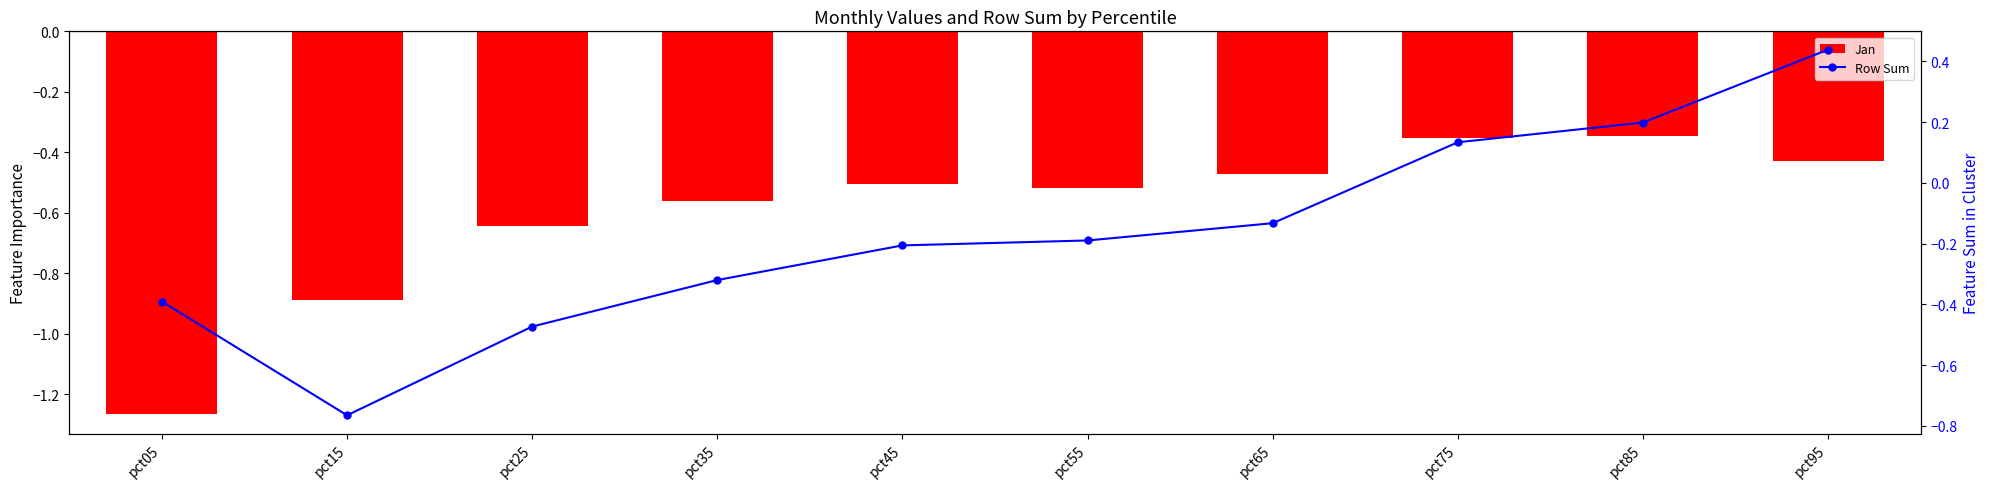

What is the difference between the second highest and second lowest values in the Jan series?

0.5